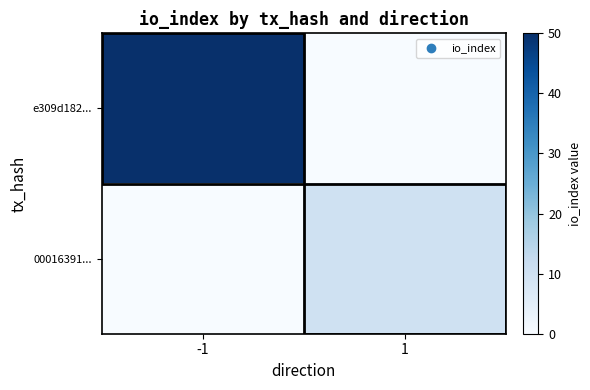

What is the total value across all series at -1?

50